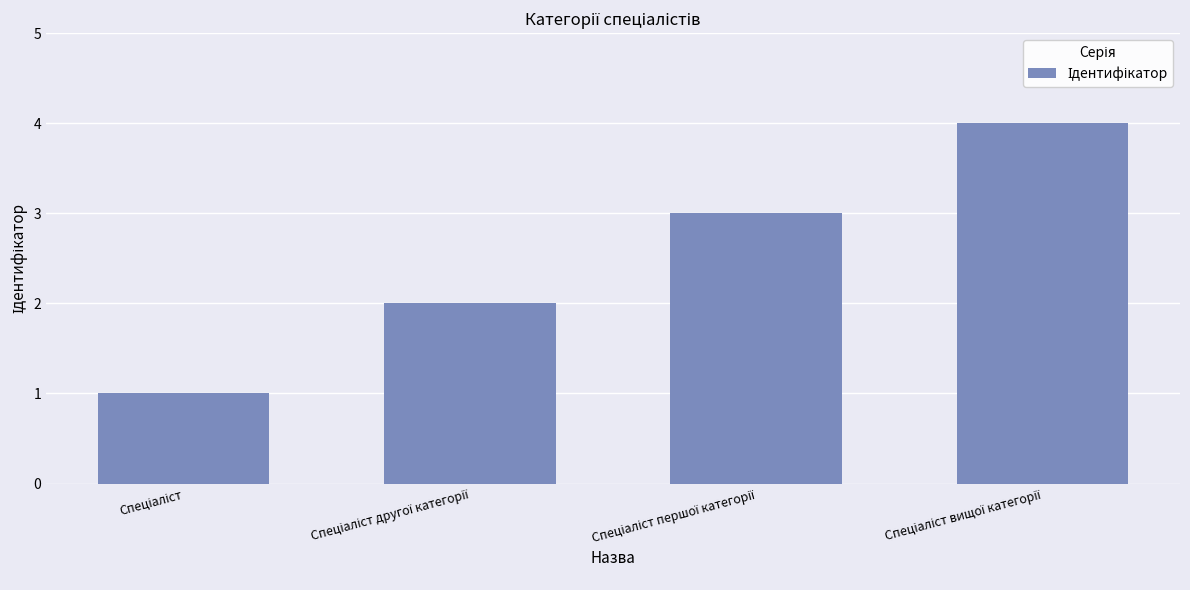

What is the minimum value shown in the chart?

1